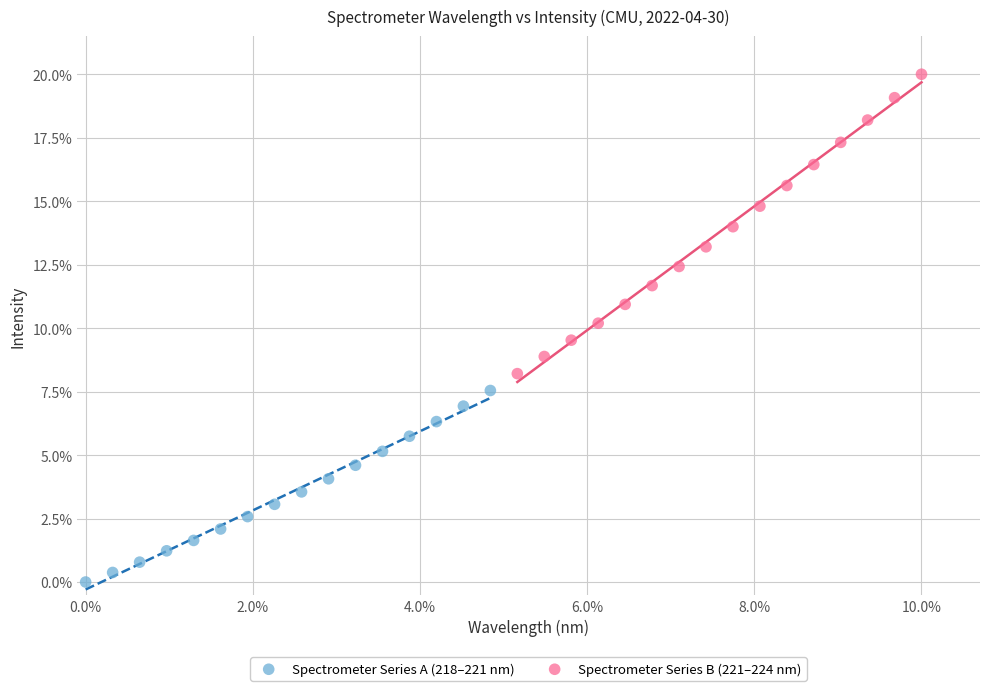

What are all the series names shown in the legend?

Spectrometer Series A (218–221 nm), Spectrometer Series B (221–224 nm)